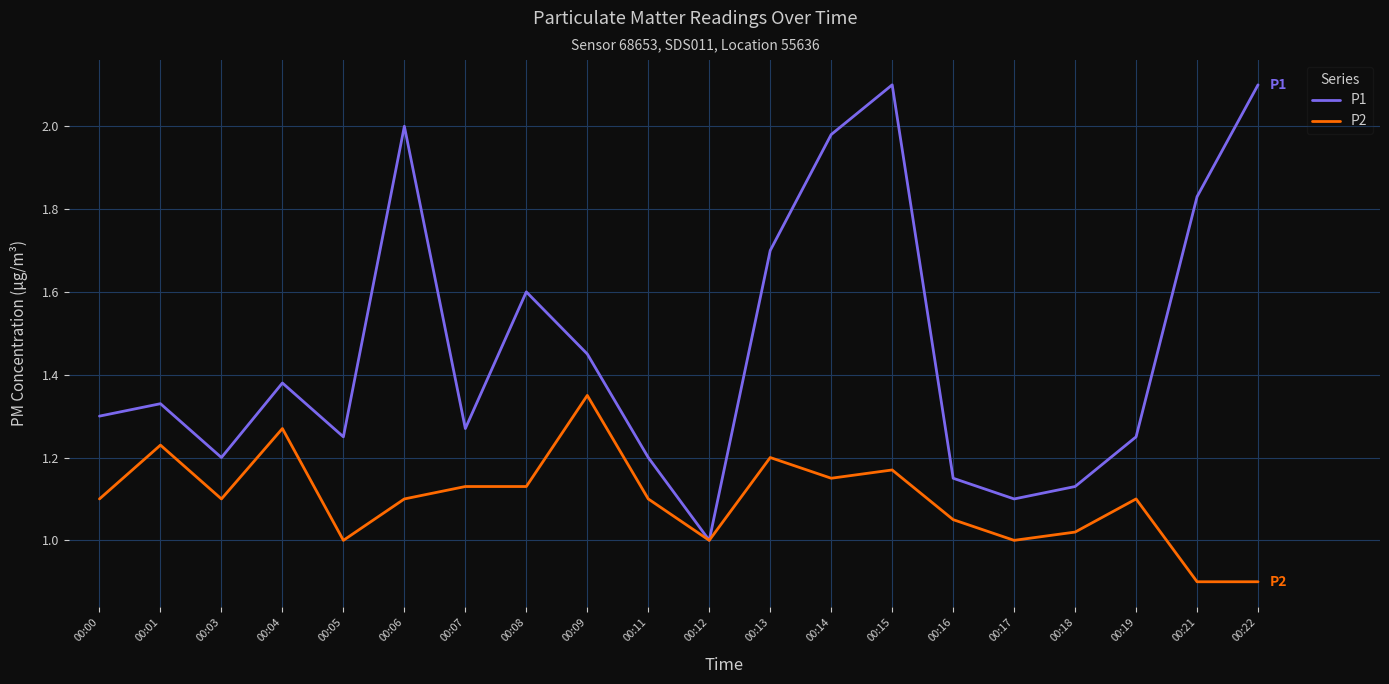

Is this an area chart (filled region under the line)?

No